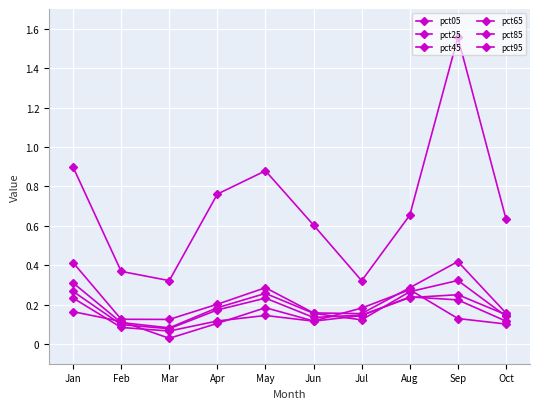

How many lines are shown in the chart?

6